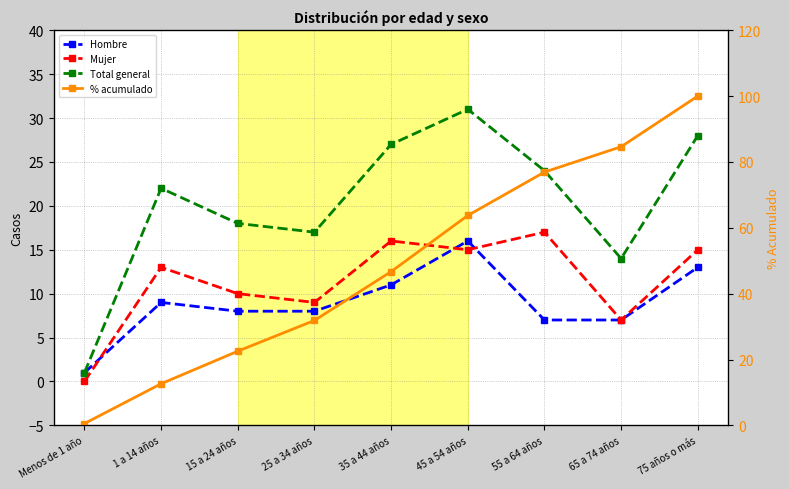

What is the difference between the Mujer values at 45 a 54 años and Menos de 1 año?

15.0